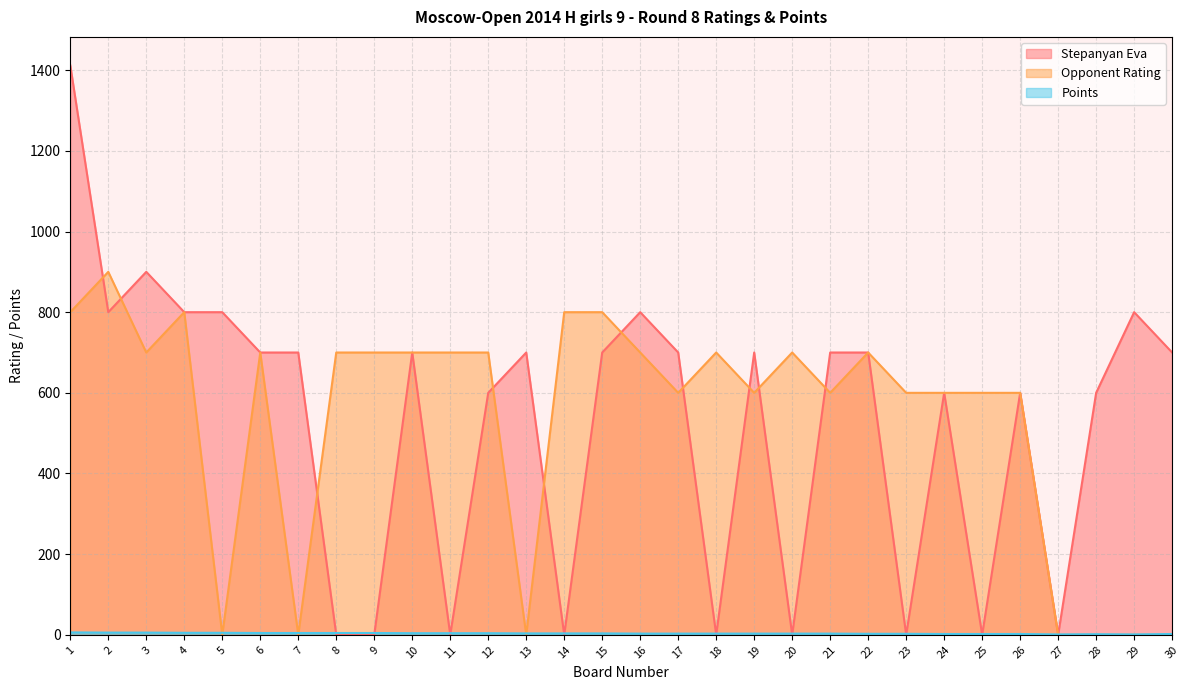

What is the spread (max minus min) of values at 30?

700.0